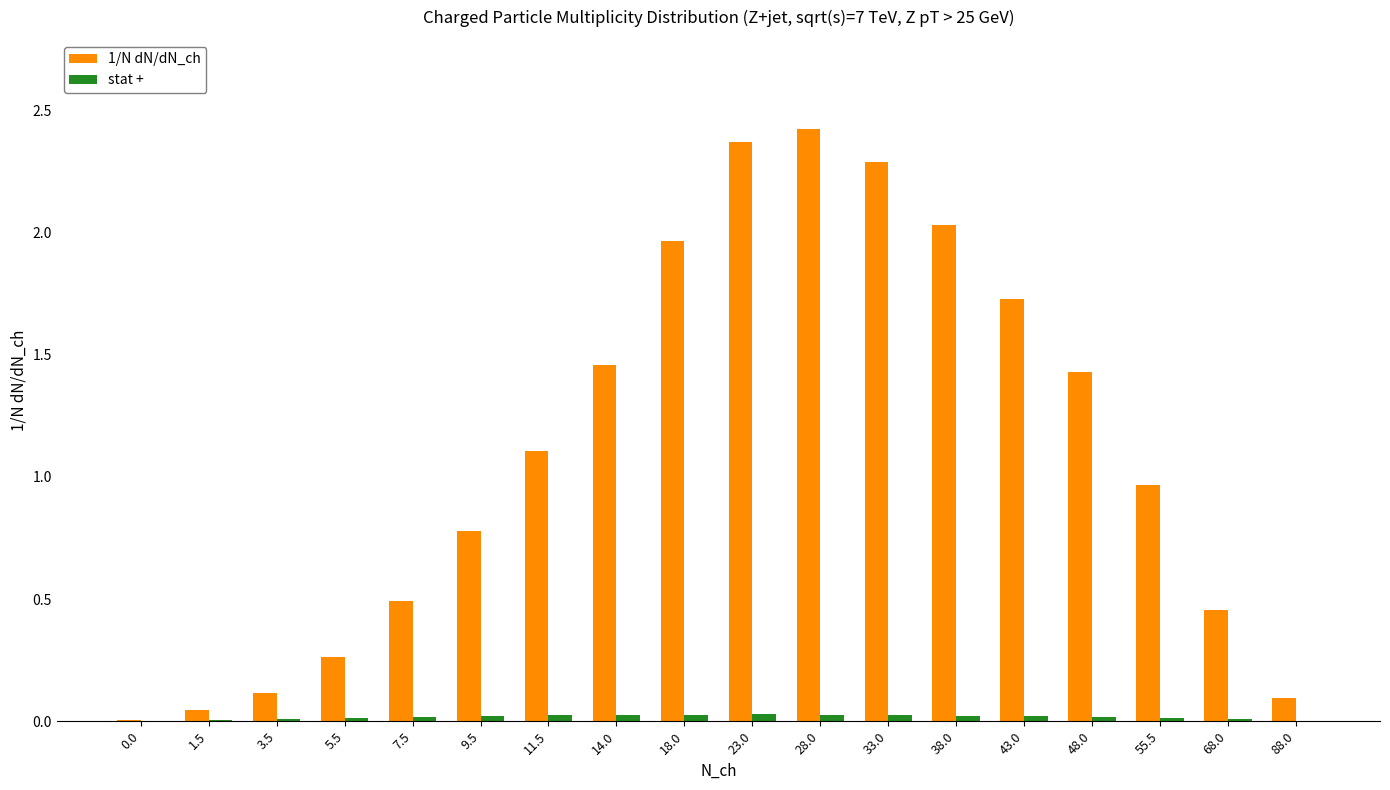

The value of 1/N dN/dN_ch at 68.0 is 0.5. True or false?

True